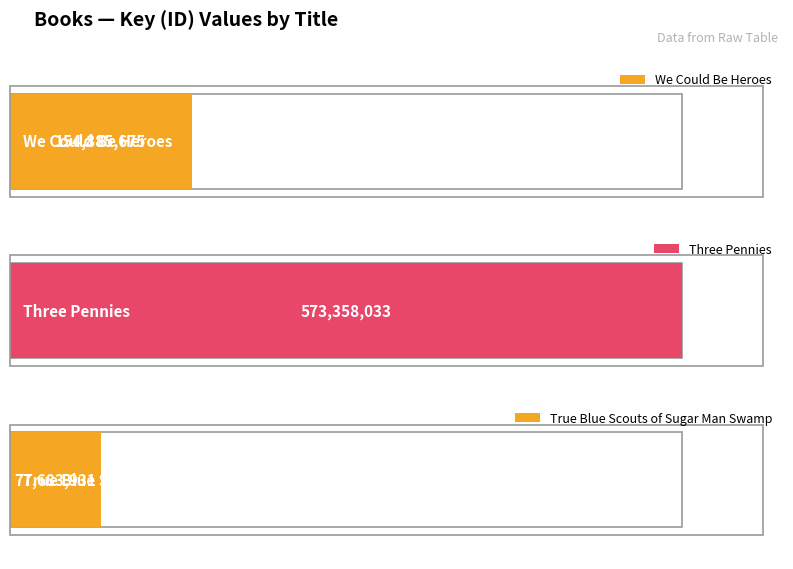

How many data points are above 154885675?

1